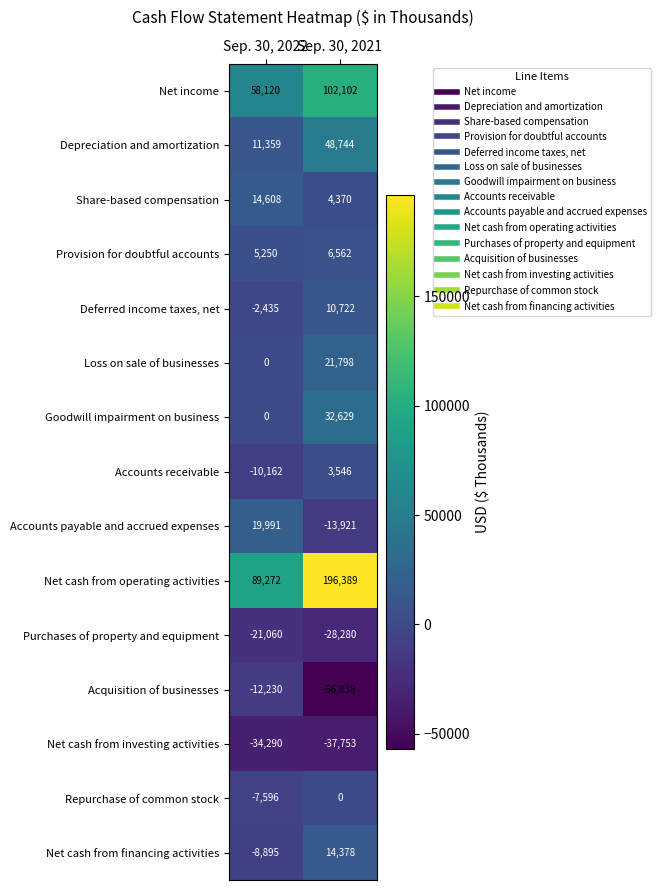

At how many categories does at least one series exceed 21872?

2